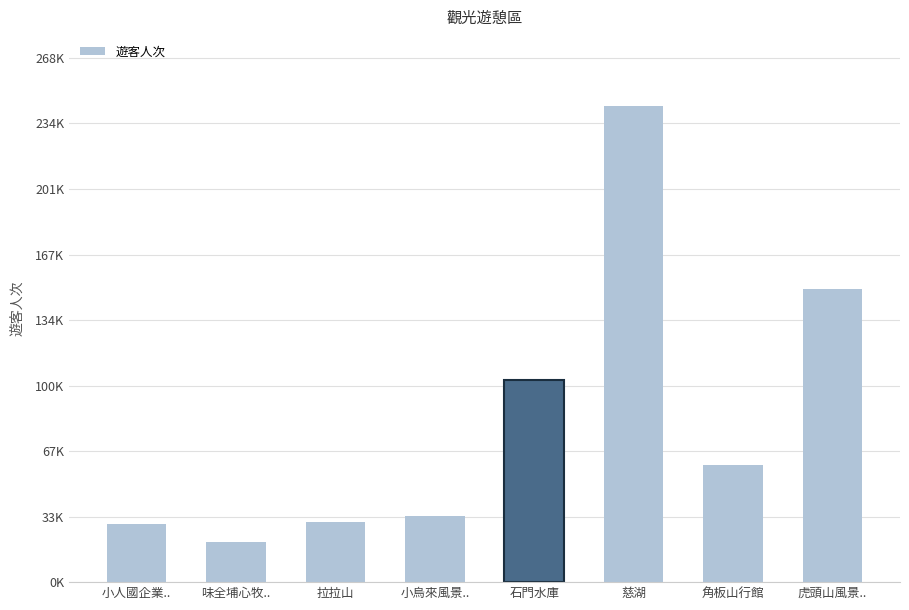

Are the bars horizontal?

No